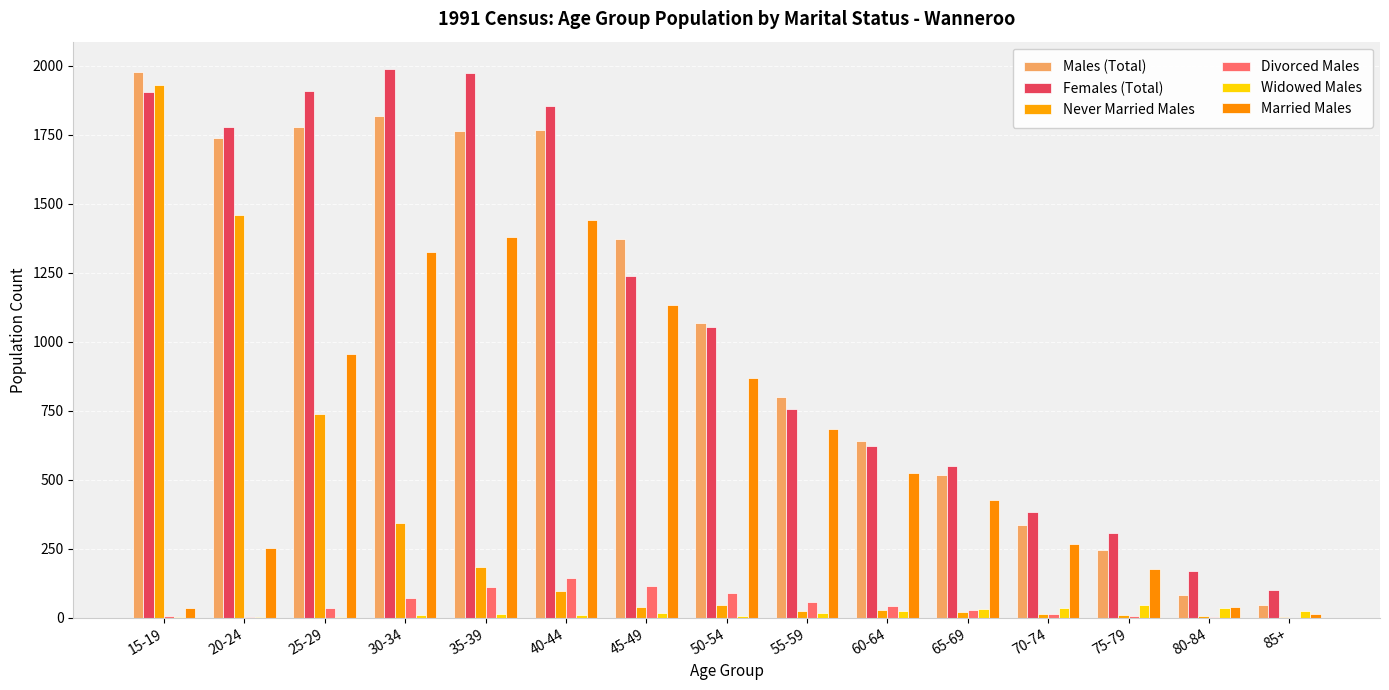

How many data points does each series have?

15